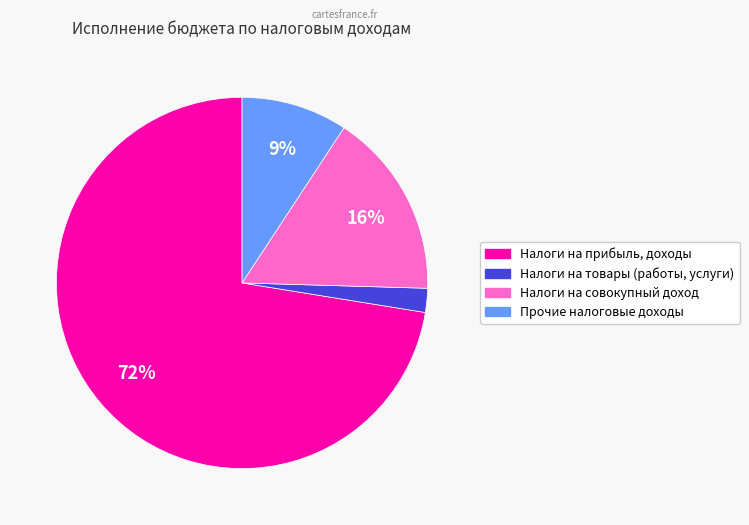

To the nearest percent, what is the average slice percentage?

25%